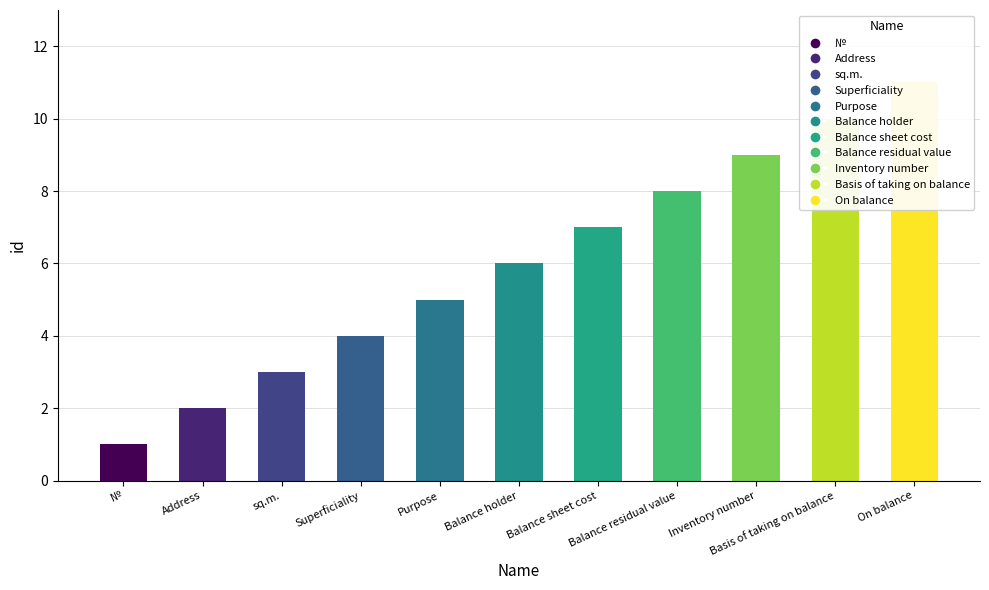

What is the greatest value displayed?

11